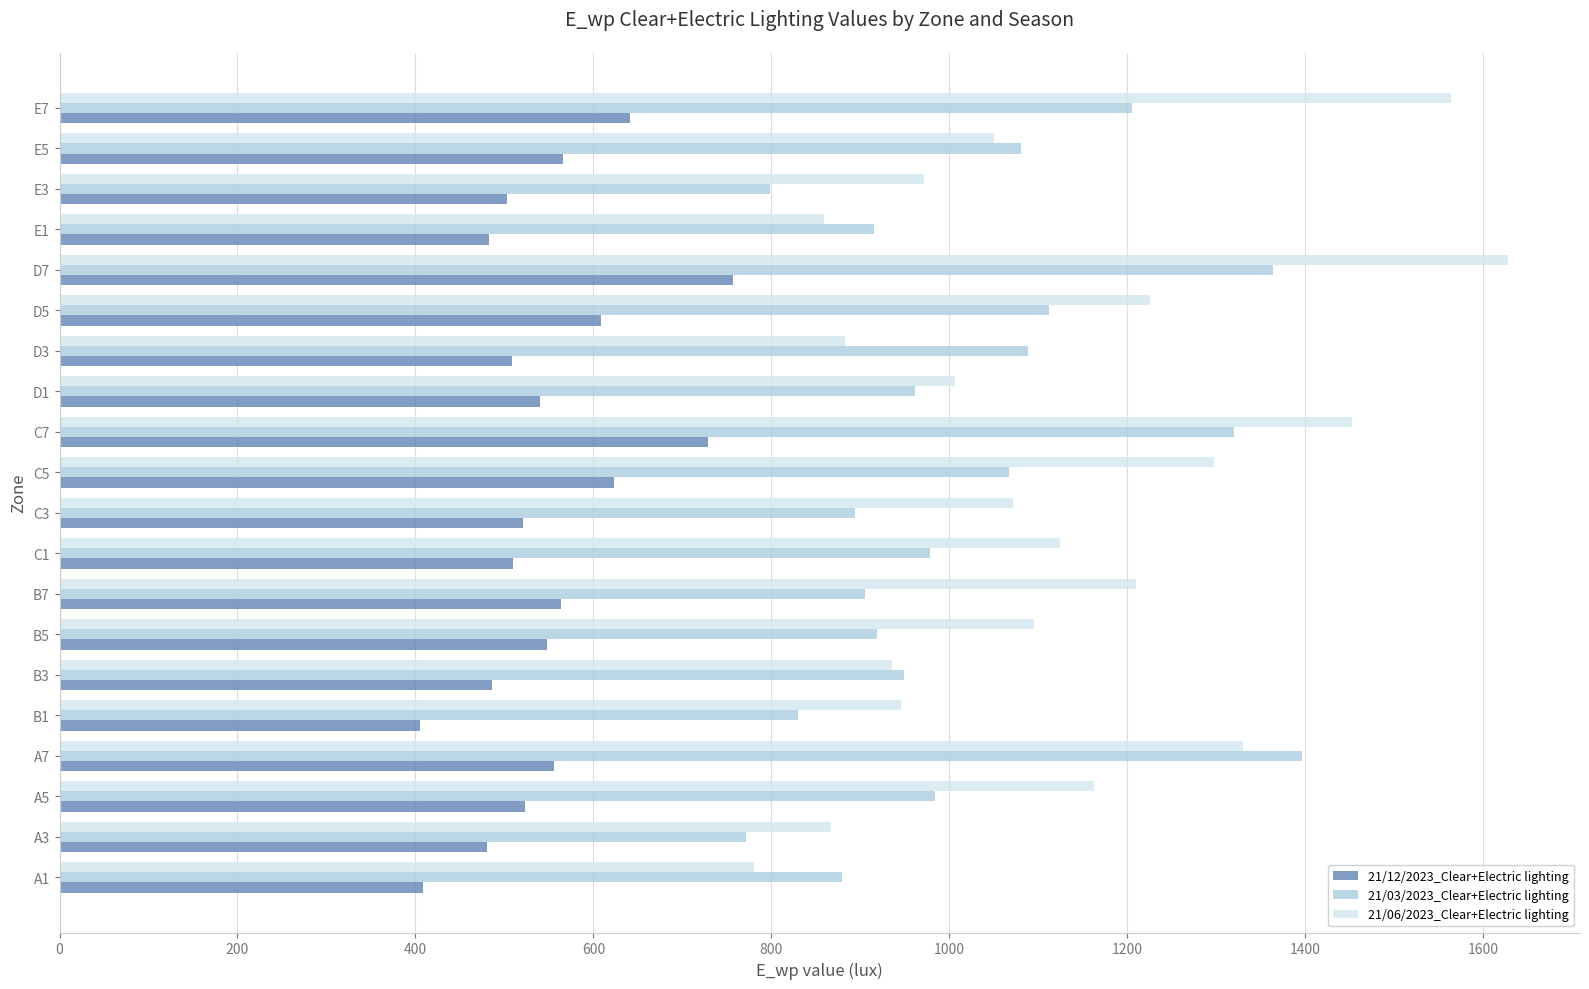

What is the total value across all series at D1?

2507.8